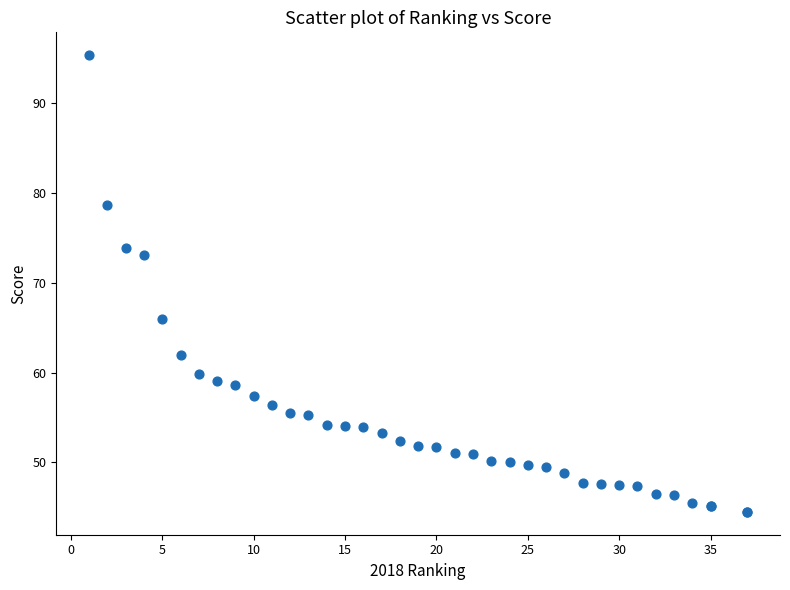

What Y value in the scatter plot is closest to 69?

66.0